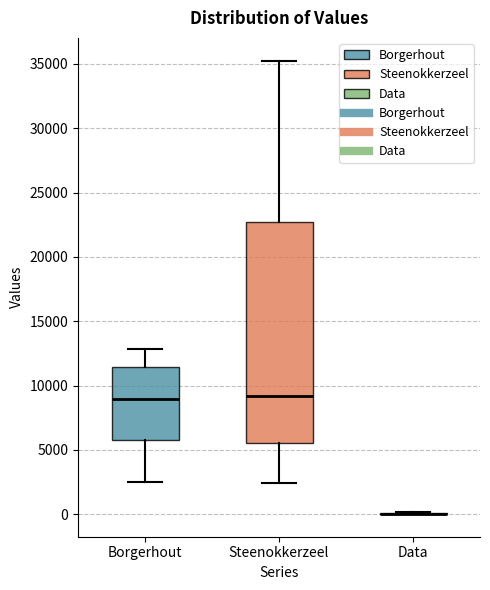

Reading left to right, transcribe this box plot: for each box, give where its median line is, the range the box spans, and where its two whiskers end, as read against the y-axis. The values are not printed on the chart, so give them approximately, as read against the axis.

Borgerhout: median 9000, box 6000 to 11500, whiskers 2500 to 13000
Steenokkerzeel: median 9000, box 5500 to 22500, whiskers 2500 to 35500
Data: box collapsed to a line at 0, whiskers 0 to 0